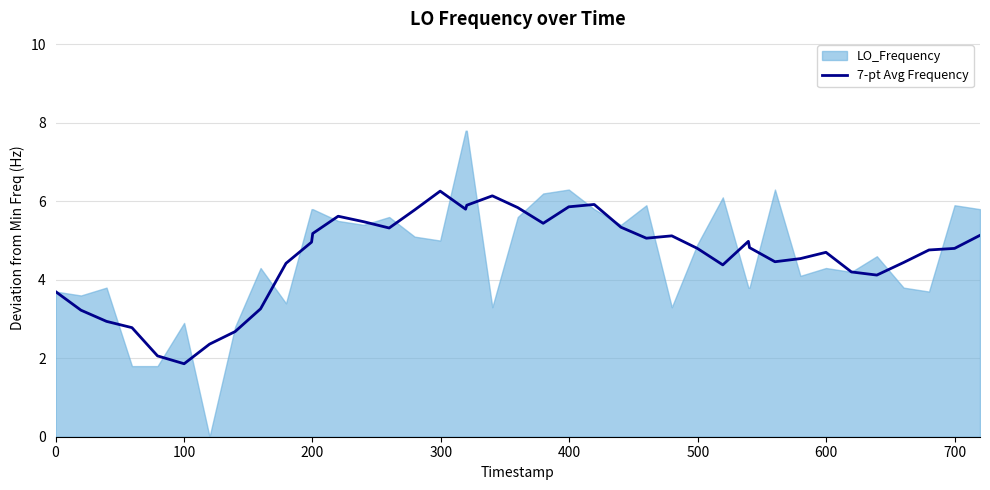

How many points are higher than both their immediate neighbors (excluding endpoints)?

7